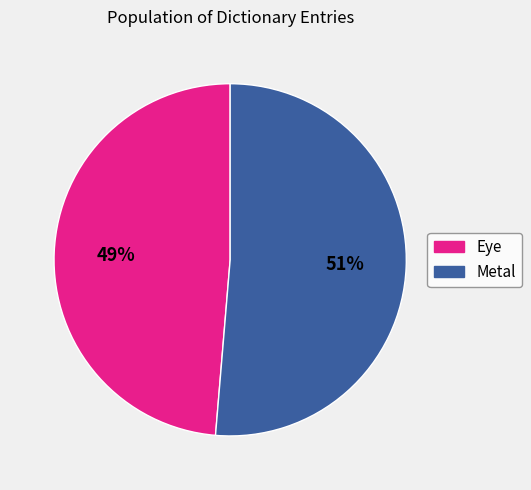

Does any single category account for the majority?

Yes